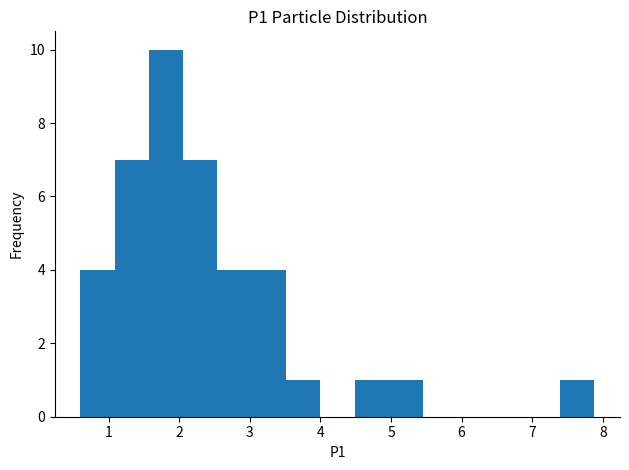

Reading left to right, list every bar in this chart as the range it spans on the x-axis followed by its height. Neither the bar edges nor the heights are printed on the chart, so give them approximately, as read against the axes.

0.6 to 1.1: 4
1.1 to 1.6: 7
1.6 to 2.1: 10
2.1 to 2.5: 7
2.5 to 3.0: 4
3.0 to 3.5: 4
3.5 to 4.0: 1
4.0 to 4.5: 0
4.5 to 5.0: 1
5.0 to 5.5: 1
5.5 to 5.9: 0
5.9 to 6.4: 0
6.4 to 6.9: 0
6.9 to 7.4: 0
7.4 to 7.9: 1